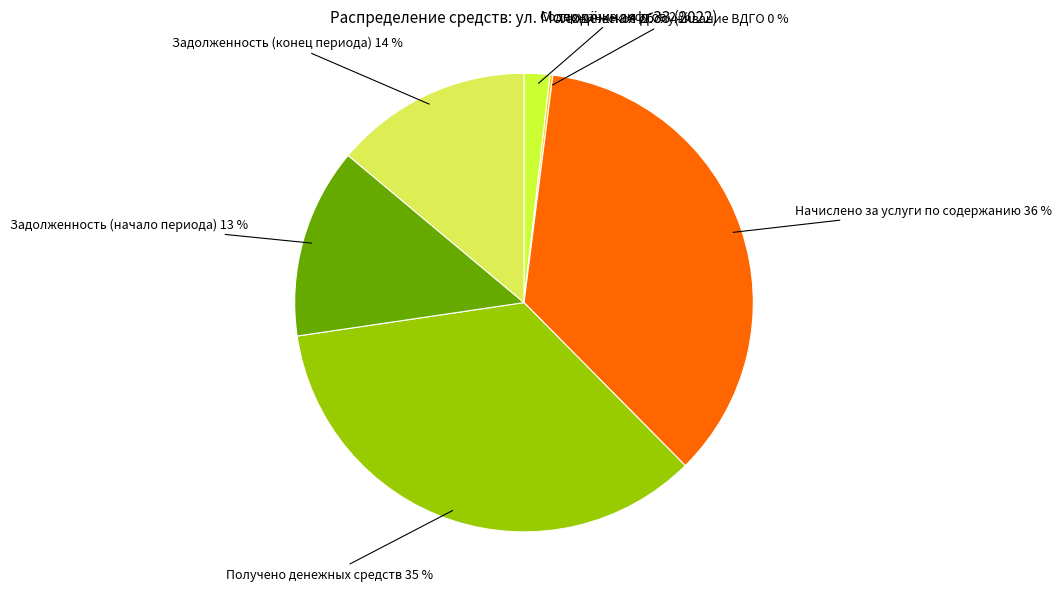

What percentage is the Задолженность (конец периода) slice, to the nearest percent?

14%